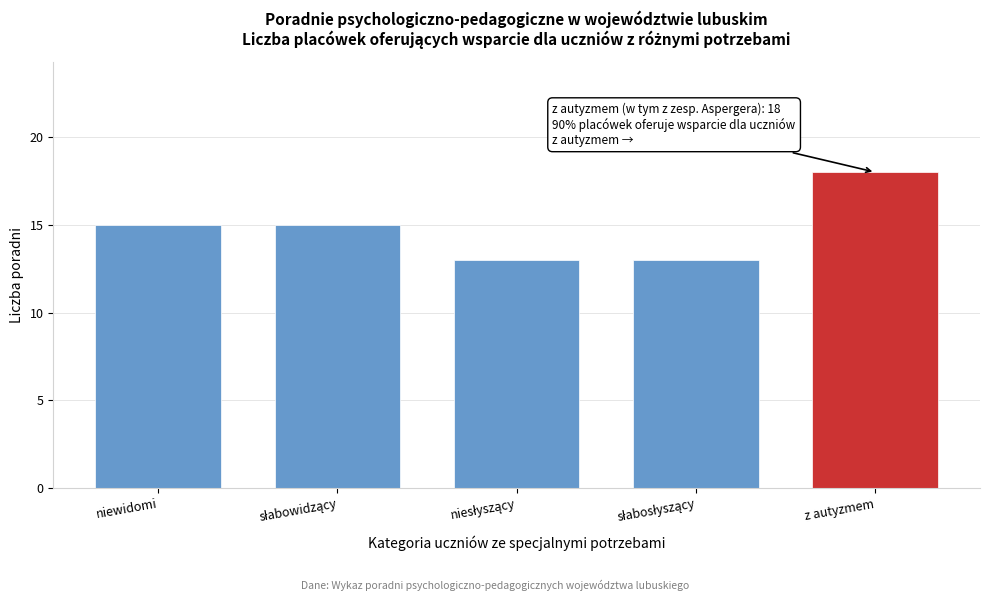

Reading left to right, list all the values displayed in this chart.

15	15	13	13	18